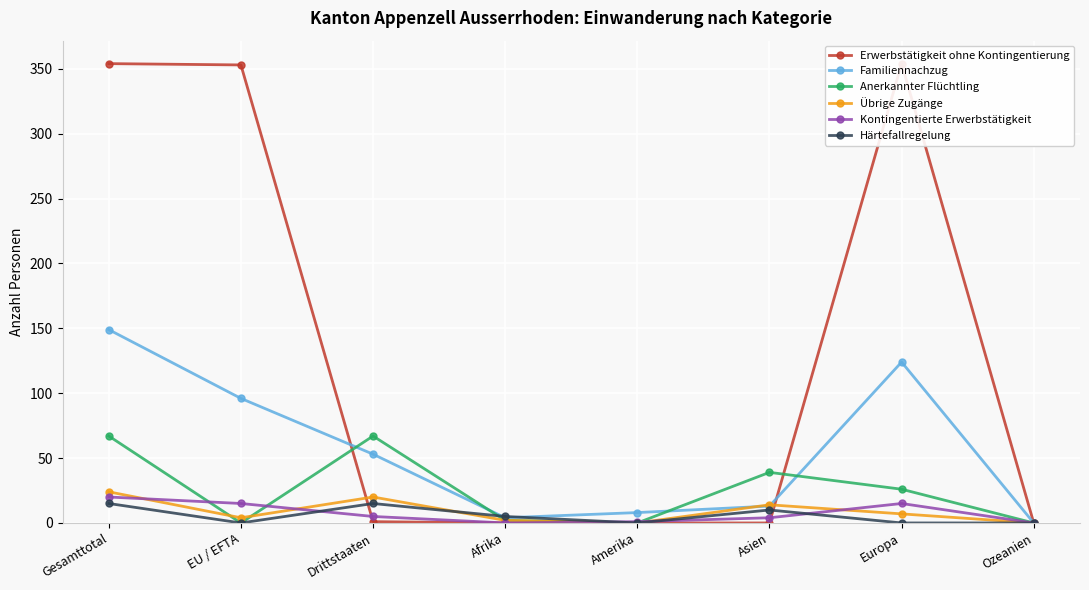

How many values in the Übrige Zugänge series are below 7?

4